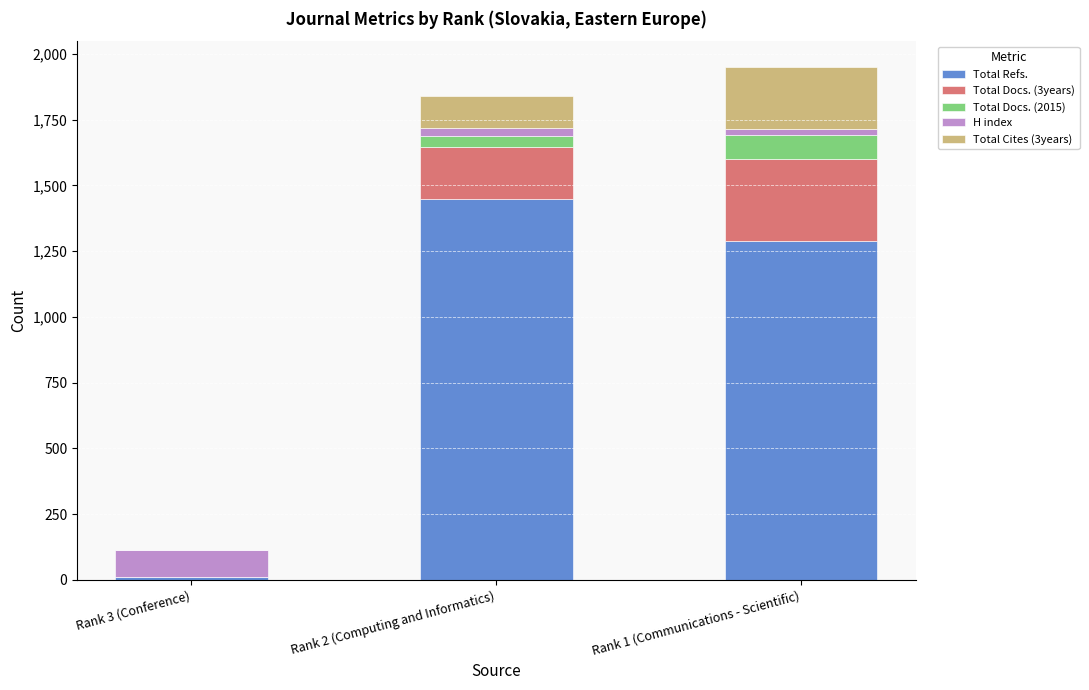

Where is Total Refs. nearest to the value 730?

Rank 1 (Communications - Scientific)